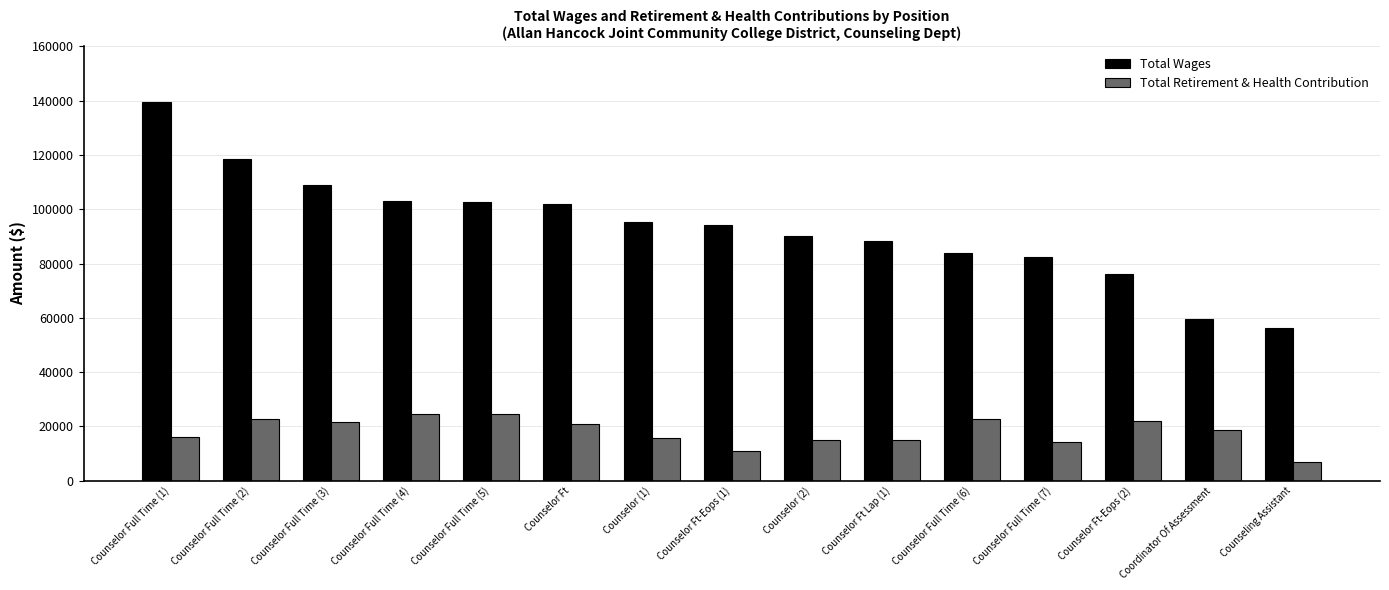

Is it true that Total Wages equals 118434 at Counselor Full Time (2)?

True